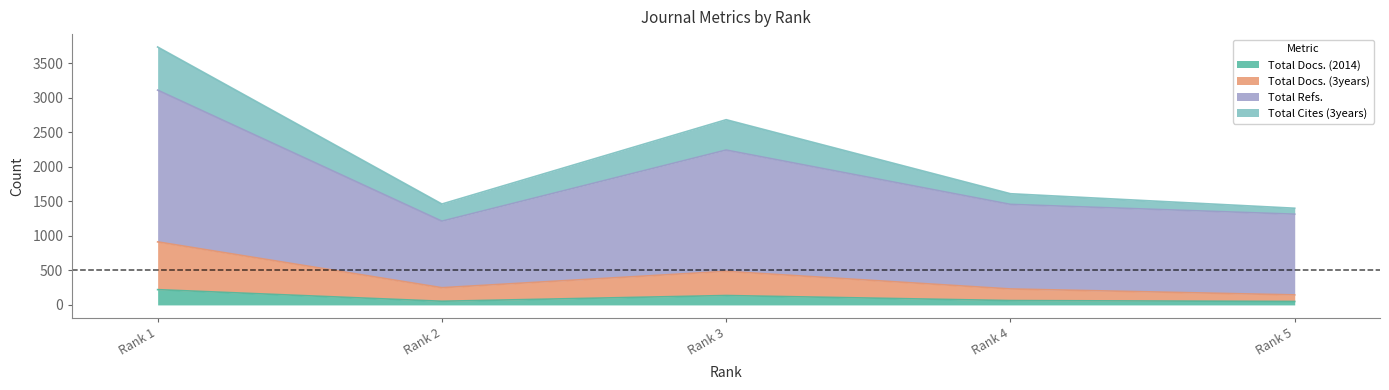

Which category has the highest value in the Total Docs. (2014) series?

Rank 1